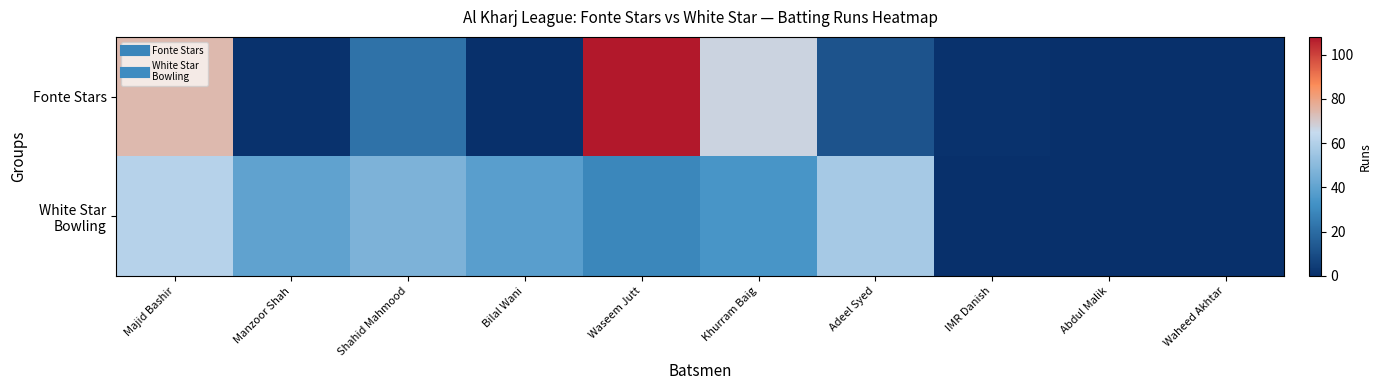

What is the difference between the highest and lowest values at Bilal Wani?

38